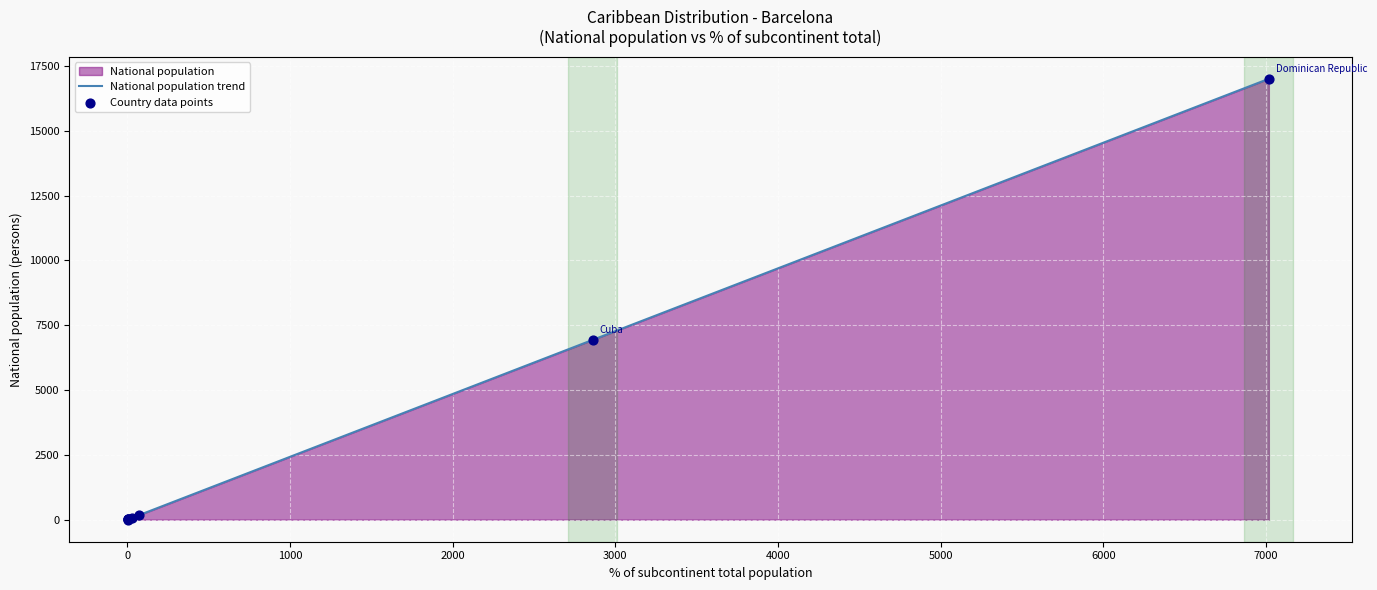

Which series has the widest spread of Y values?

National population trend